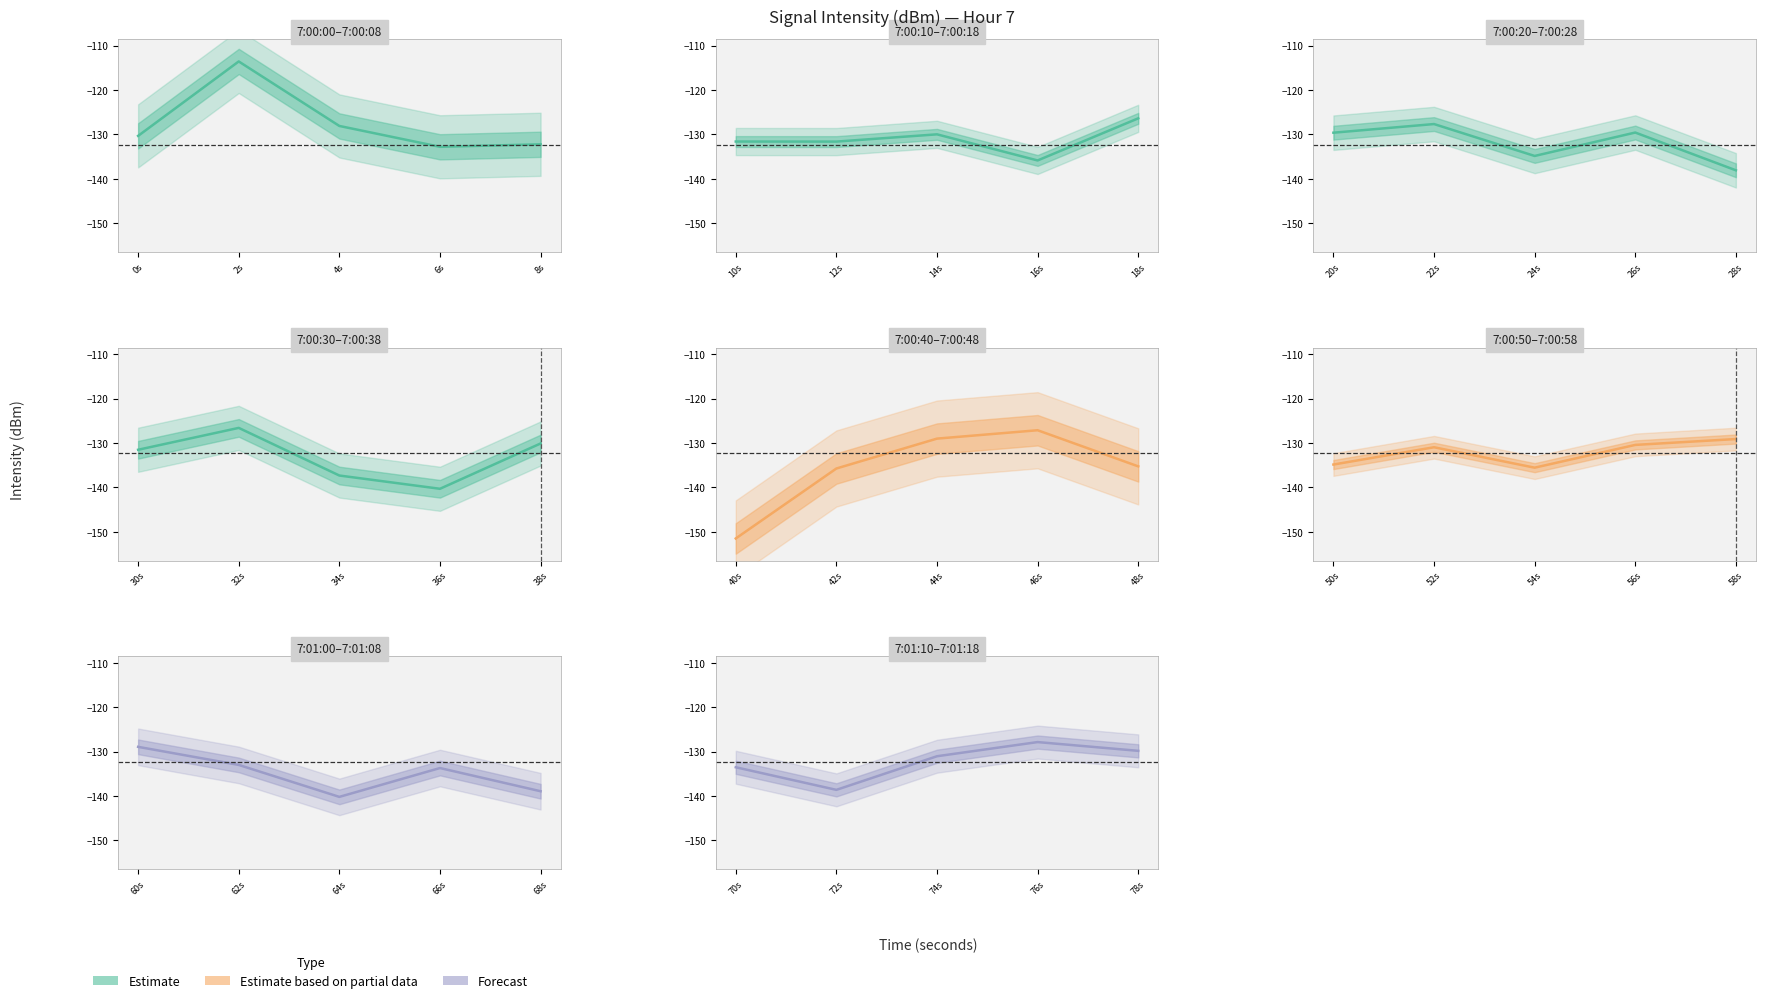

Where does the data first go above -130?

2s